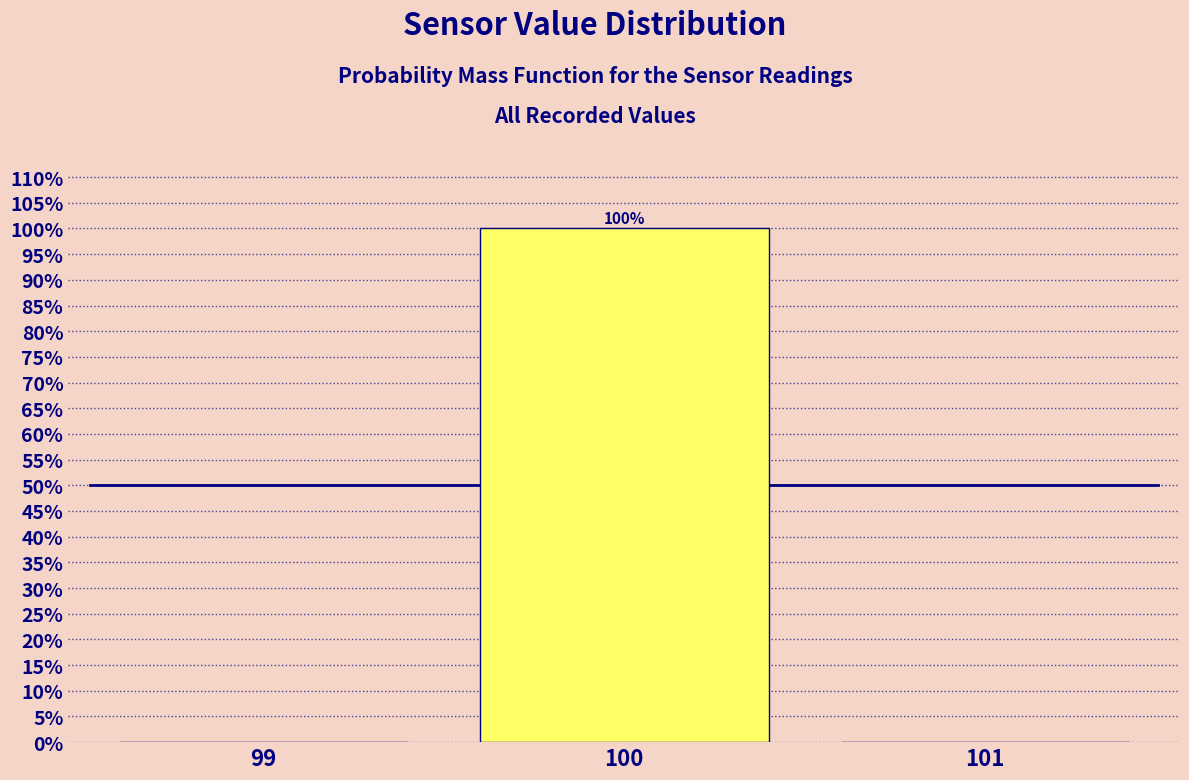

Over which range of the x-axis is the bar tallest?

99.5 to 100.5